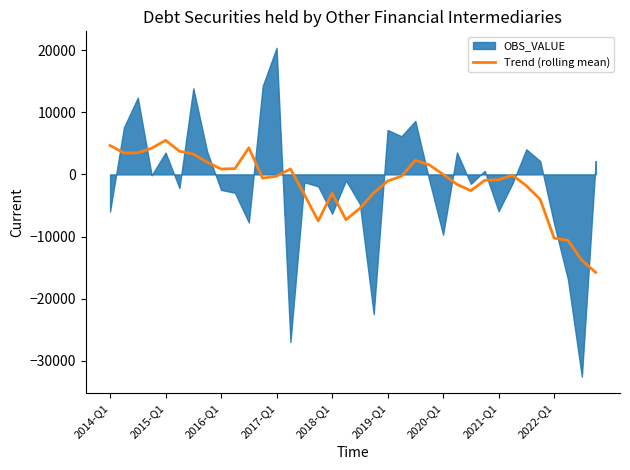

How many data points are less than -295?

19